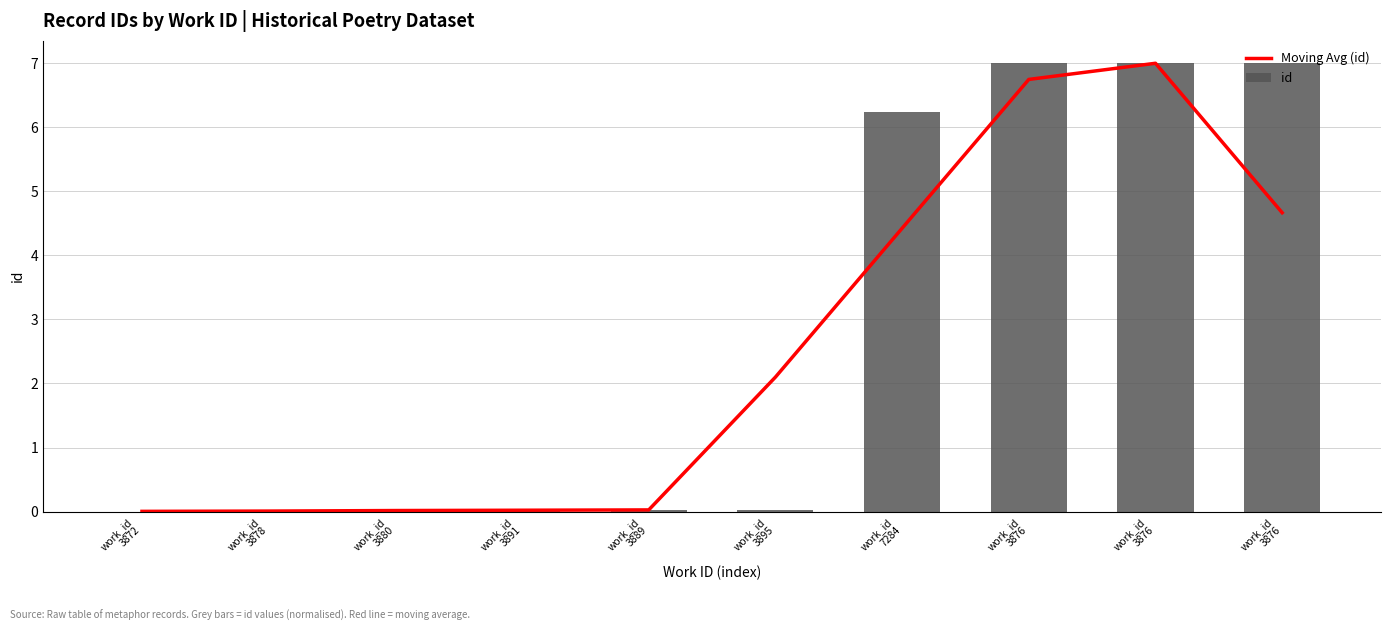

Is the value of Moving Avg (id) at work_id
3876 greater than the value of id at work_id
3880?

Yes